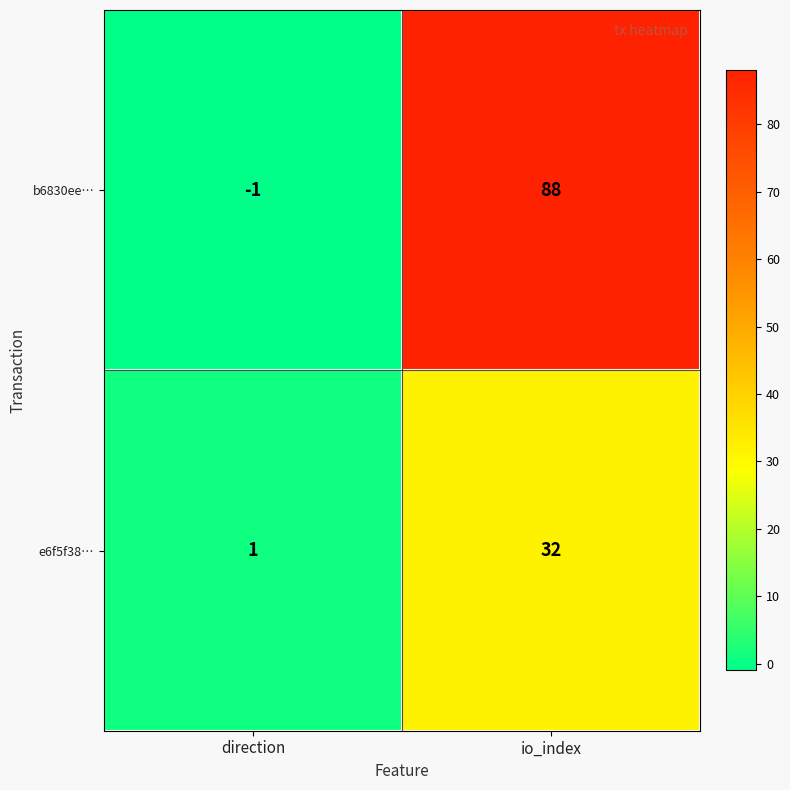

How many series are shown in this chart?

2